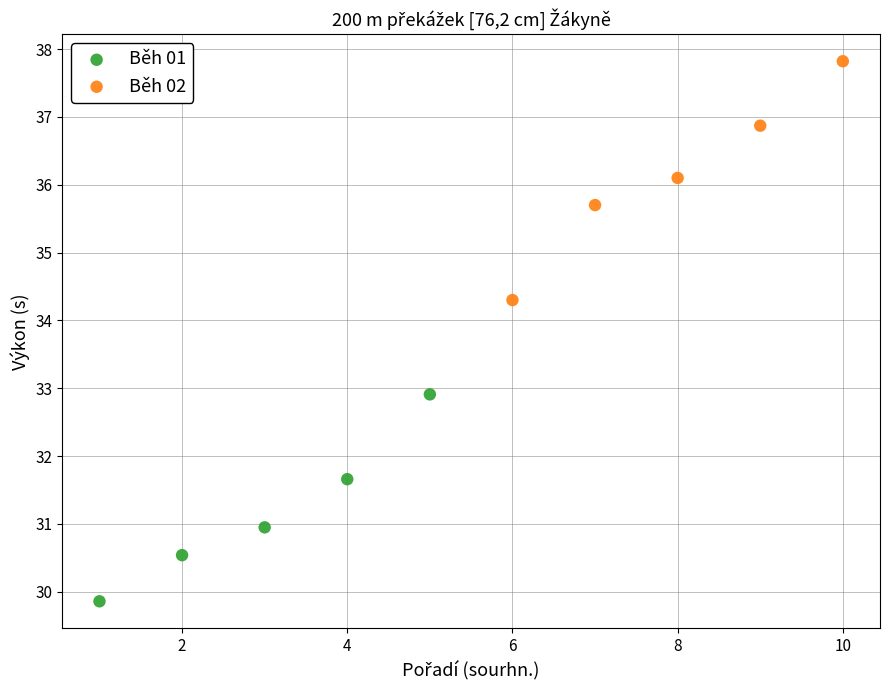

Which series has the largest Y range (max minus min)?

Běh 02